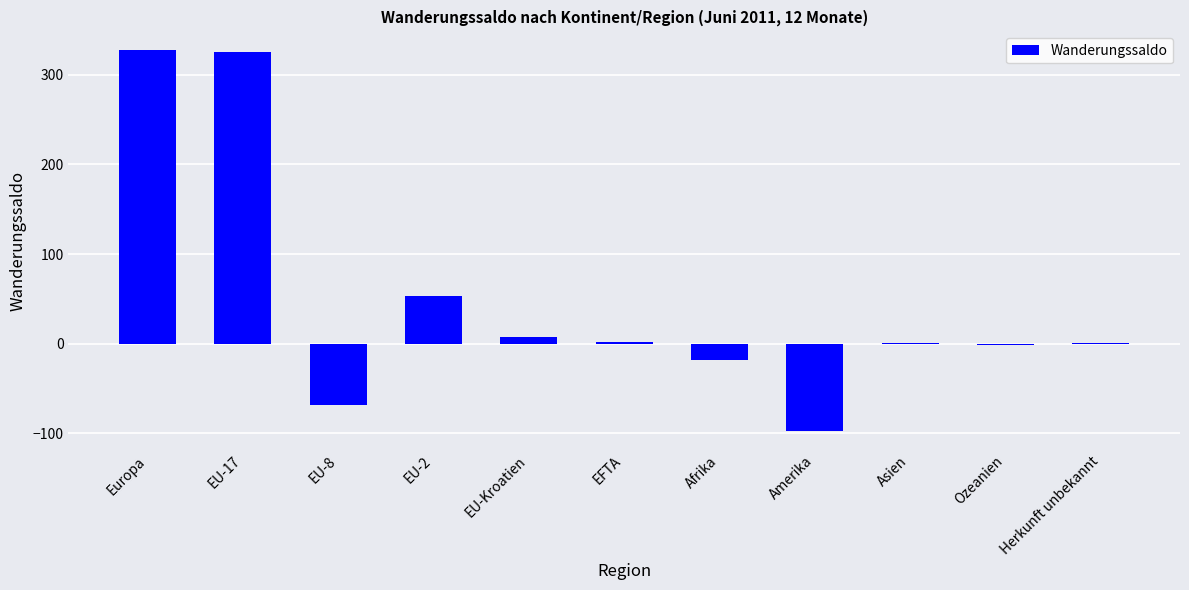

What is the maximum value shown in the chart?

327